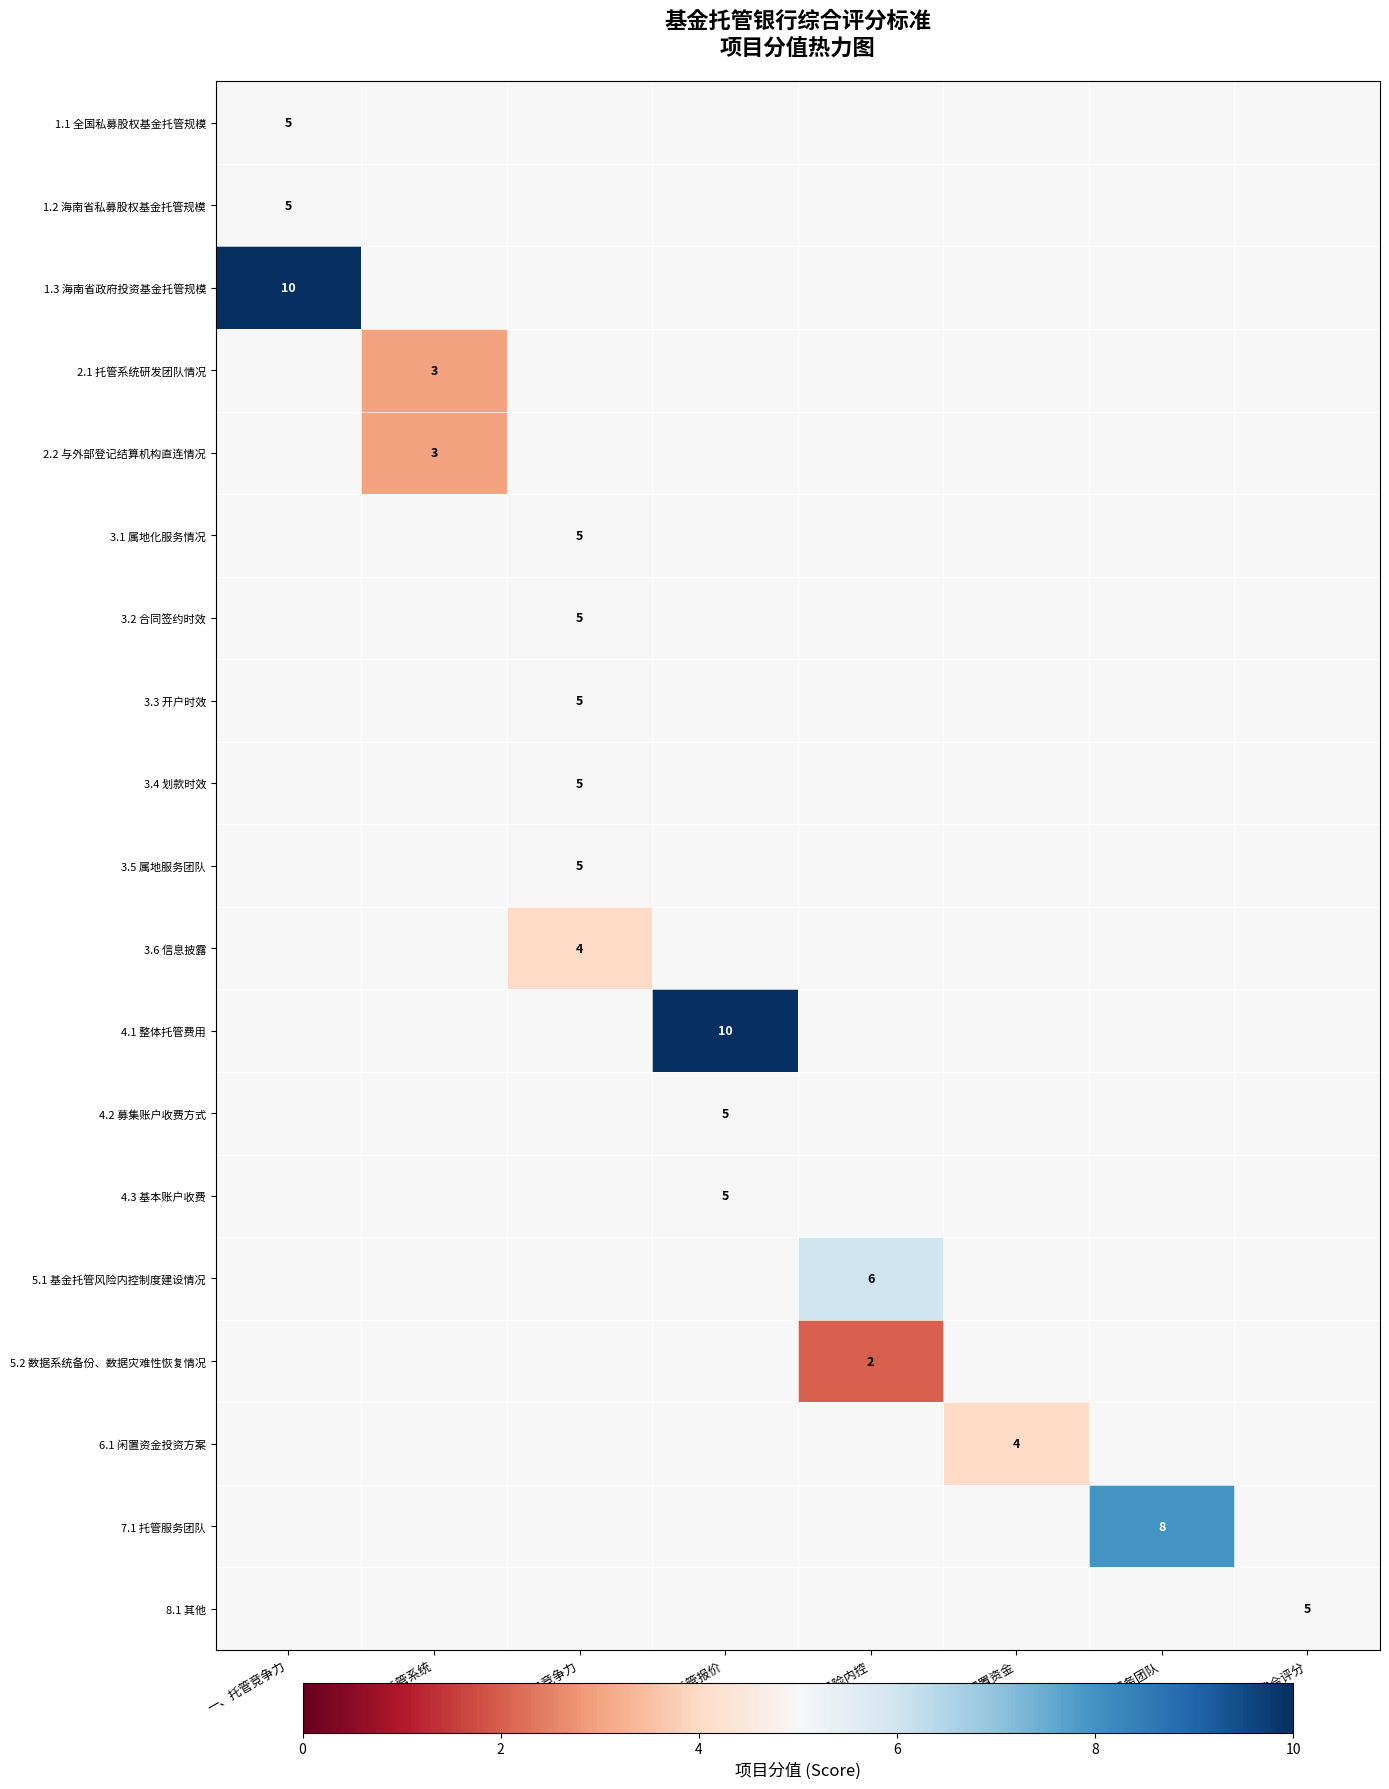

How many distinct data groups are displayed?

19